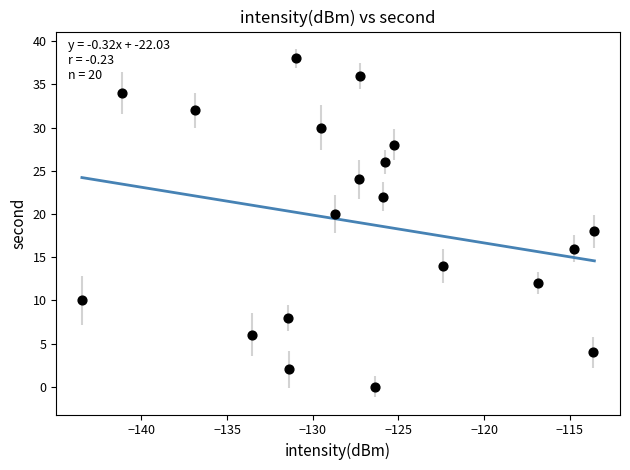

What is the range of Y values (max minus min)?

38